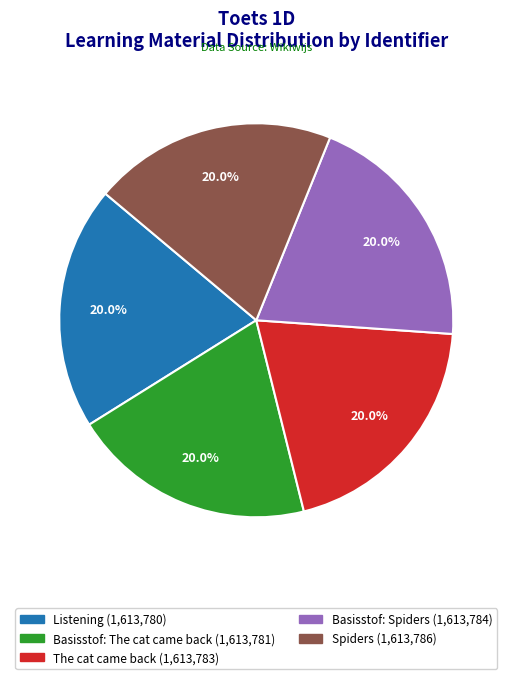

What is the ratio of the value at Listening to the value at Basisstof: The cat came back?

1.0